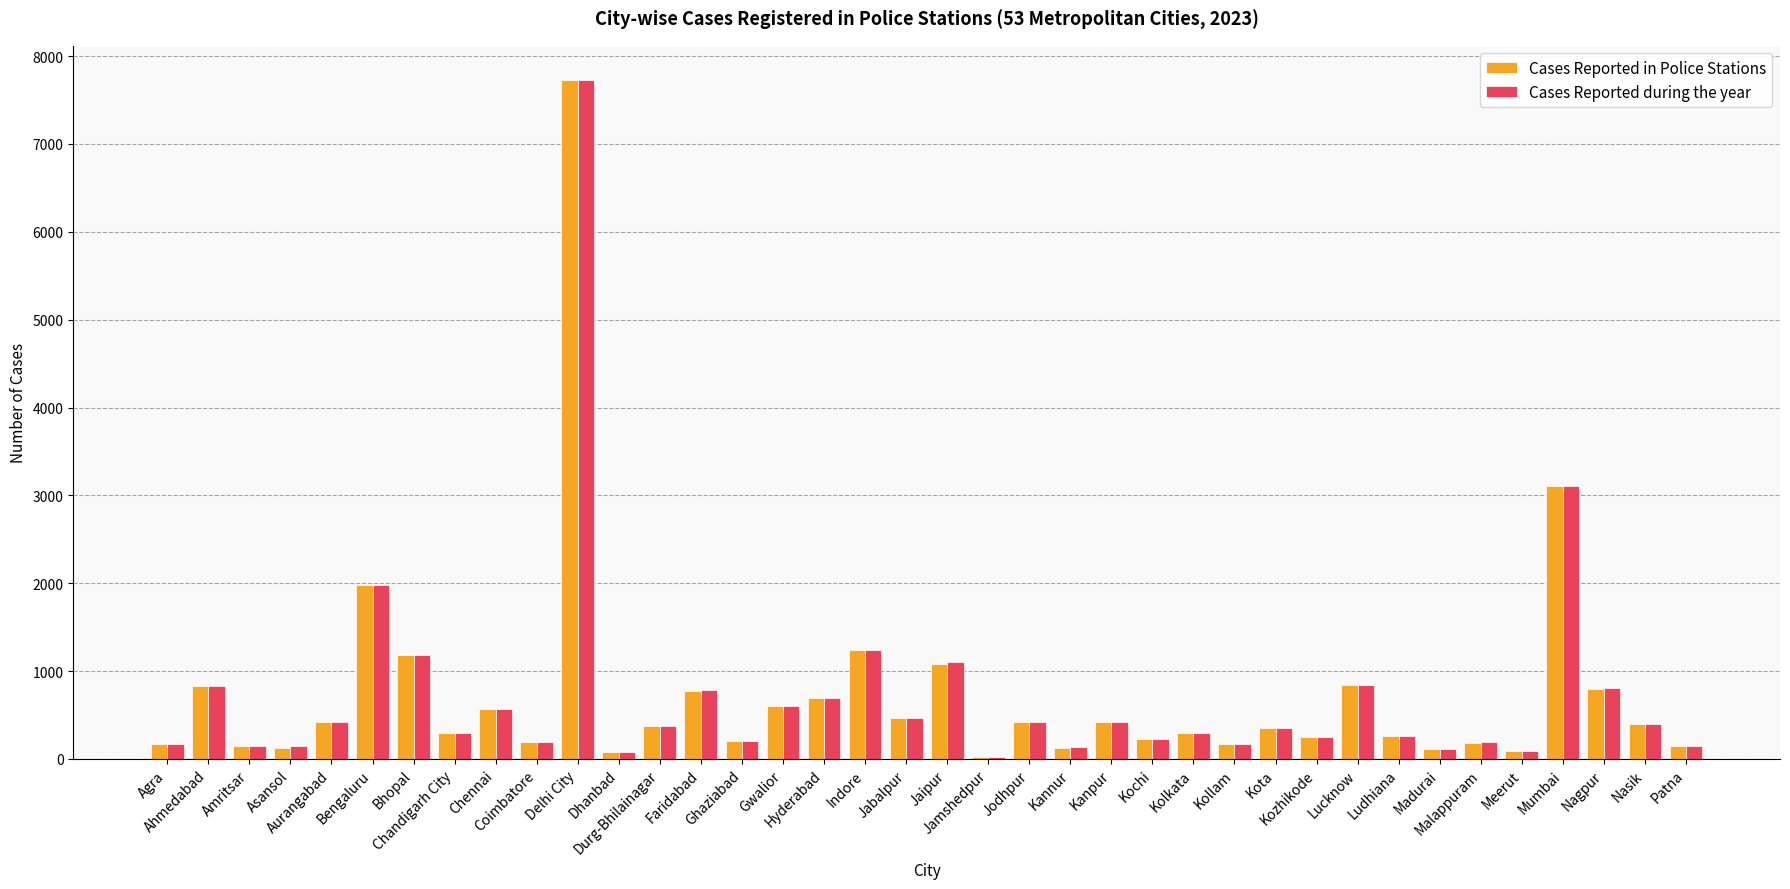

What is the sum of all Cases Reported in Police Stations values?

27375